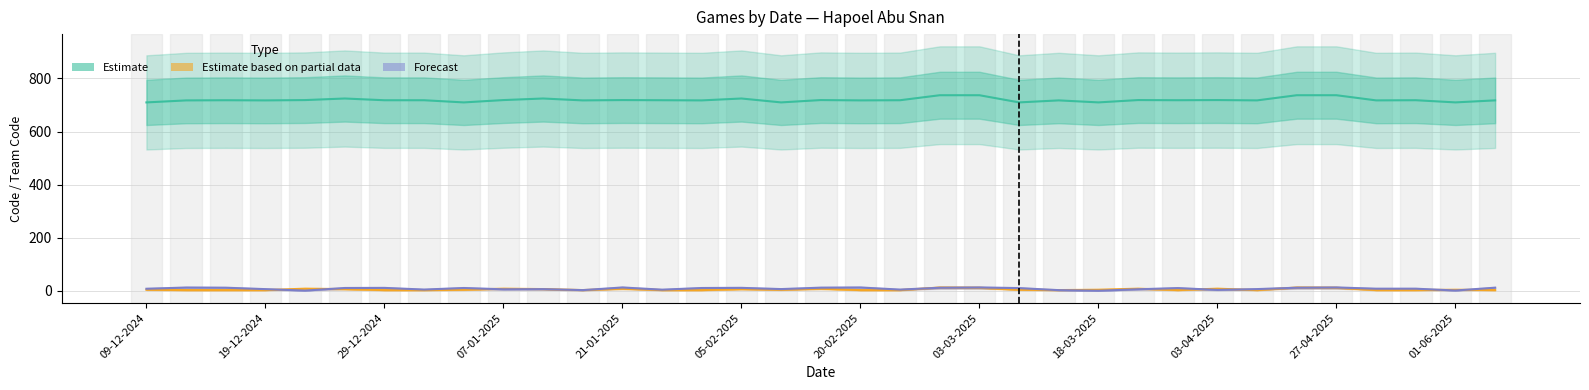

What position from the left is 28?

29